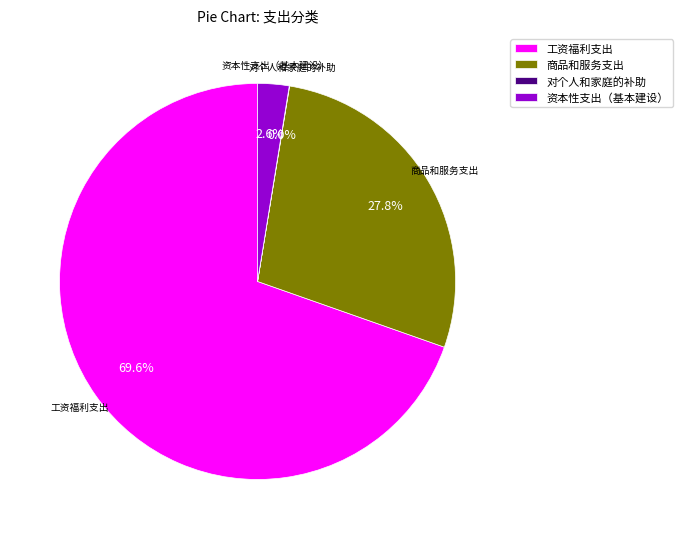

Is there a majority slice in this chart?

Yes